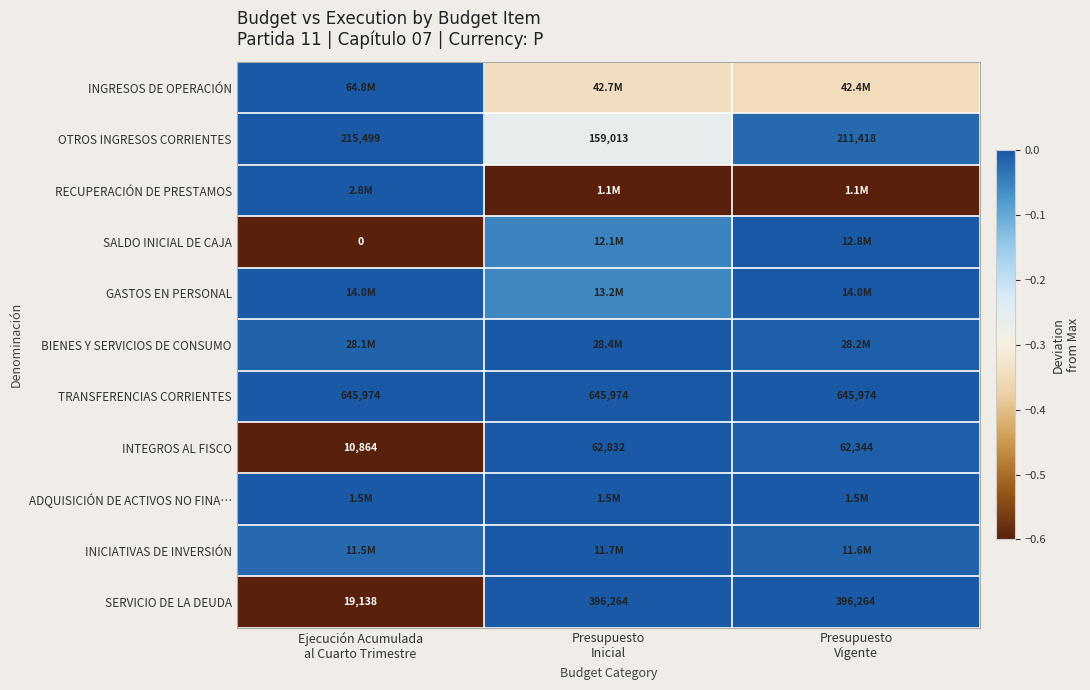

Which label corresponds to the smallest value in the chart?

Ejecución Acumulada
al Cuarto Trimestre